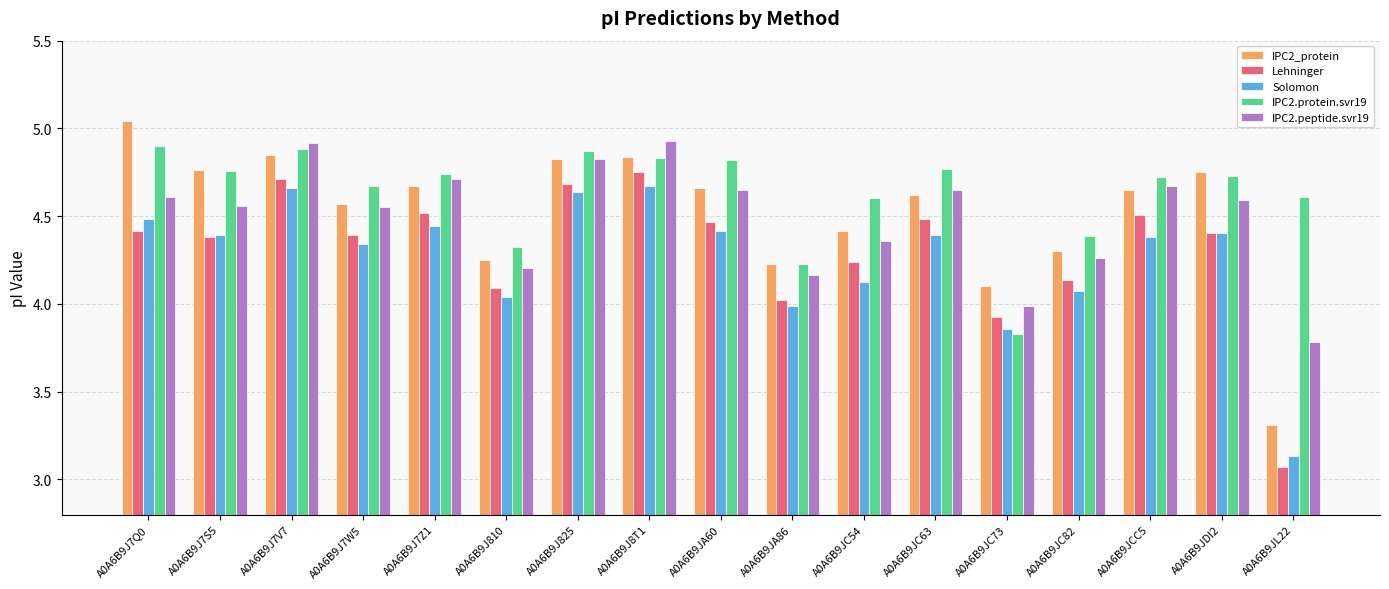

At which category does the chart reach its minimum across all series?

A0A6B9JL22